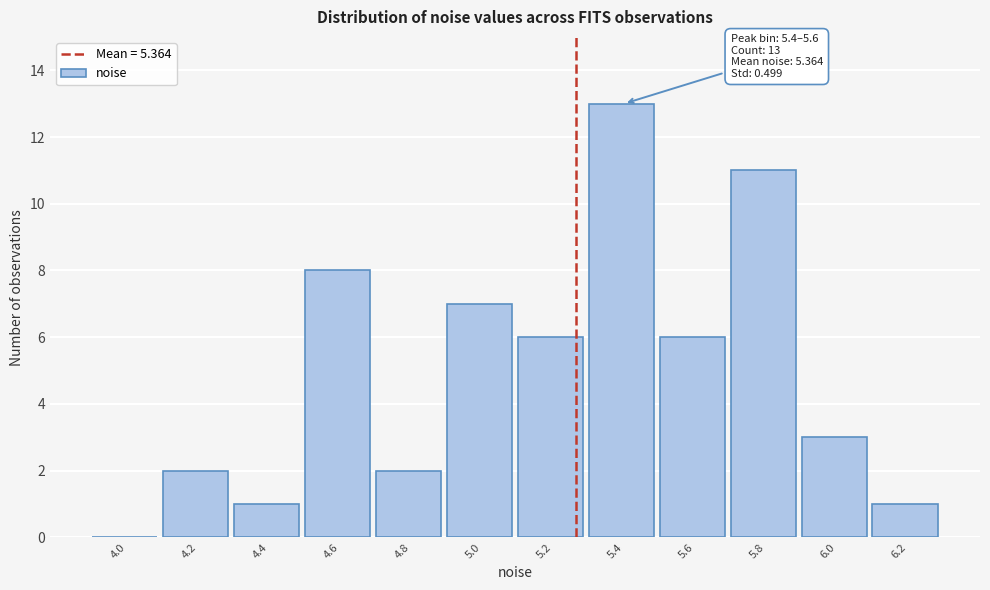

Reading left to right, what are all the values shown in this chart?

4.0=0	4.2=2	4.4=1	4.6=8	4.8=2	5.0=7	5.2=6	5.4=13	5.6=6	5.8=11	6.0=3	6.2=1